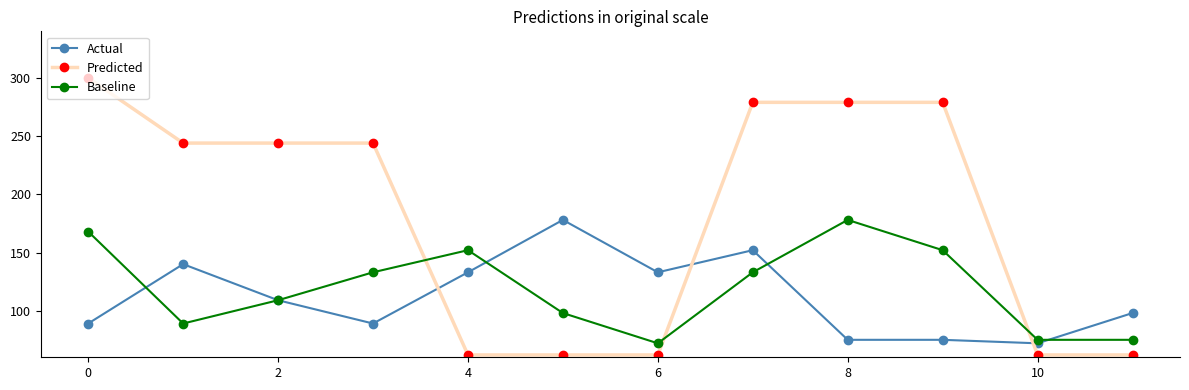

Which series has the largest total across all categories?

Predicted